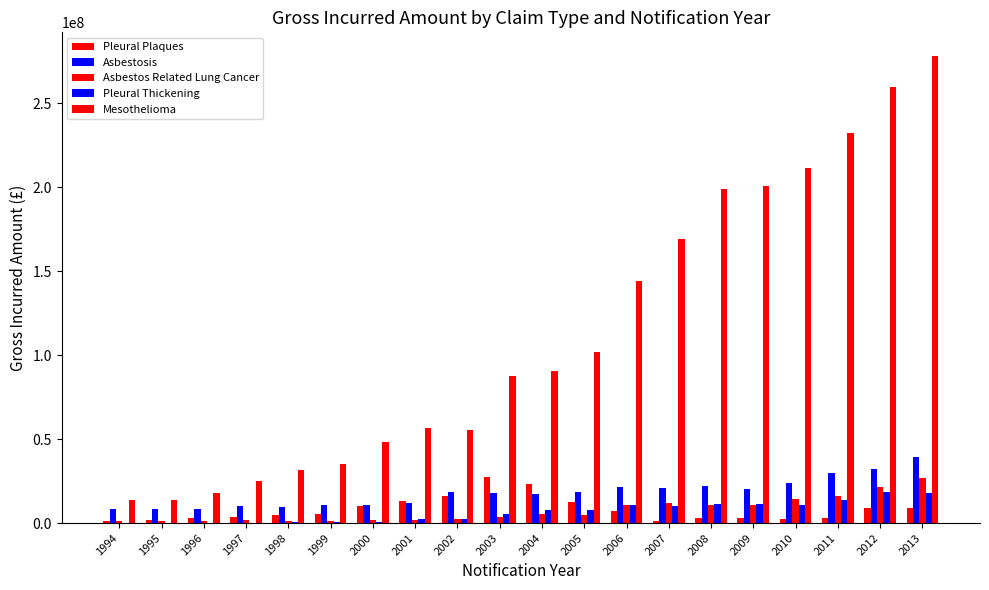

How many categories are shown in the chart?

20